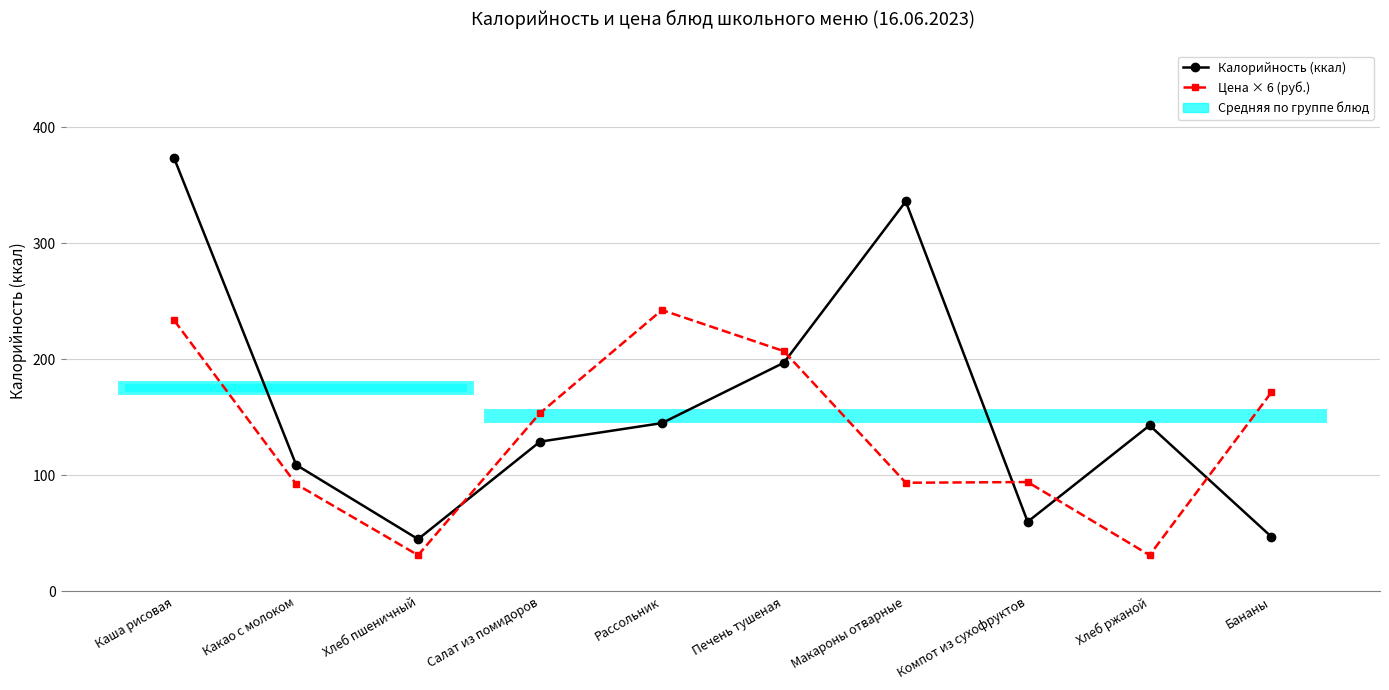

List the series in order of their peak value, lowest first.

Цена × 6 (руб.), Калорийность (ккал)